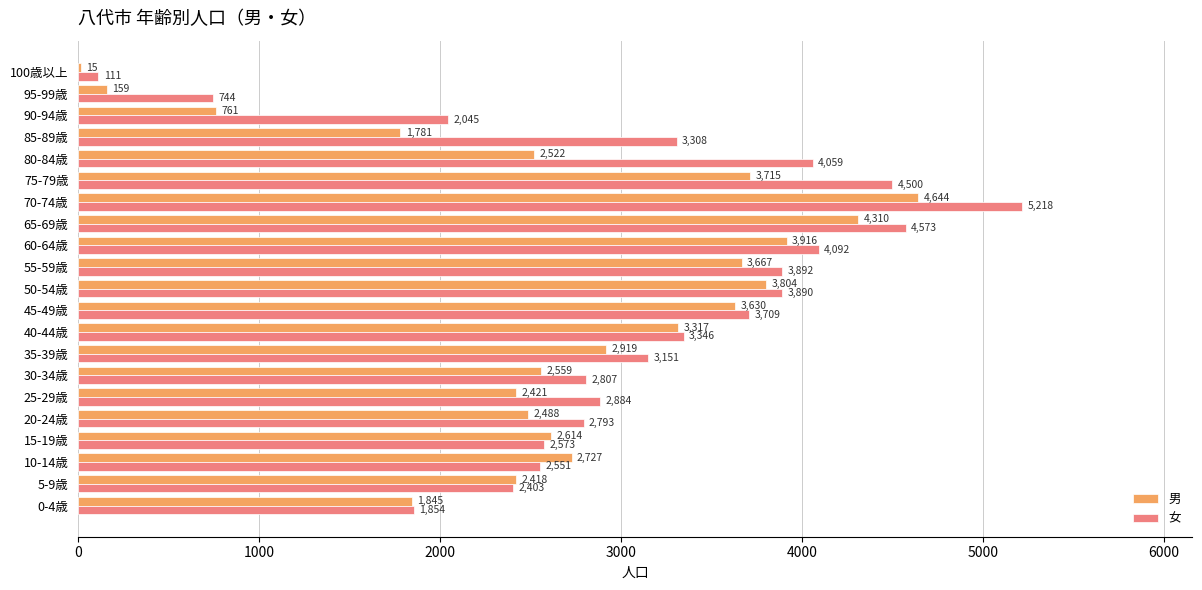

Where is 男 nearest to the value 2329?

5-9歳